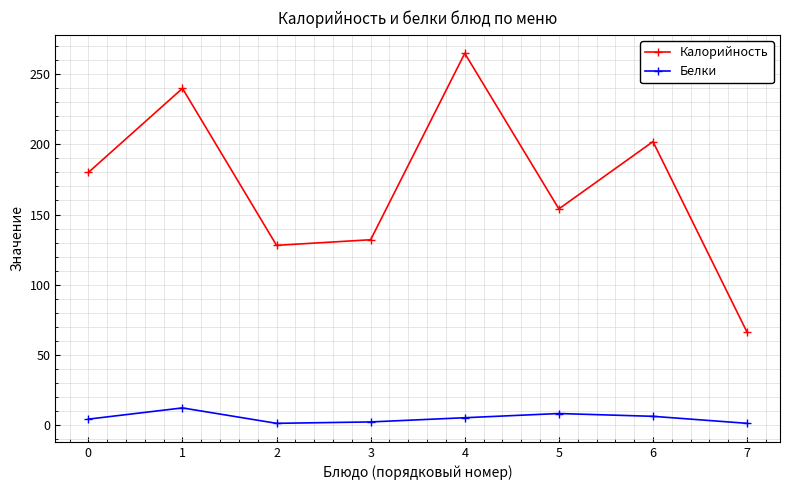

List the series in order of their overall mean, highest first.

Калорийность, Белки